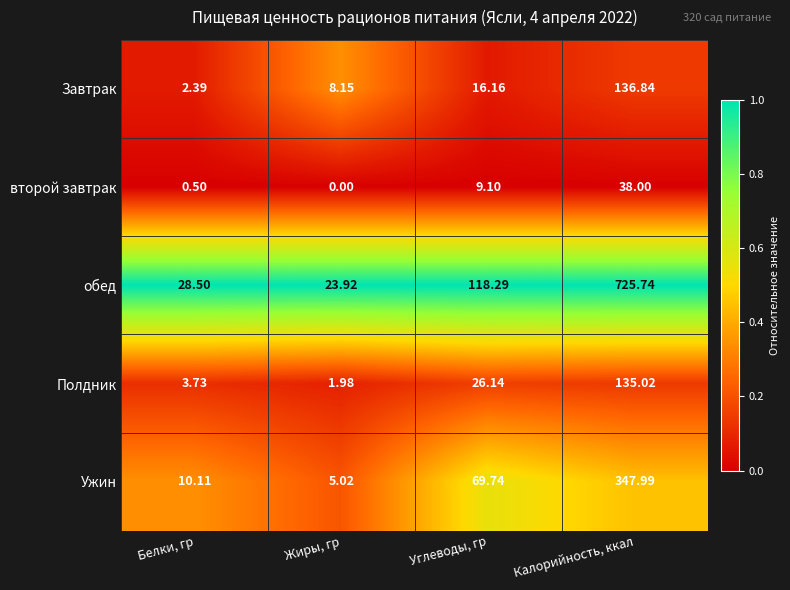

Is the value of второй завтрак at Жиры, гр greater than the value of обед at Белки, гр?

No